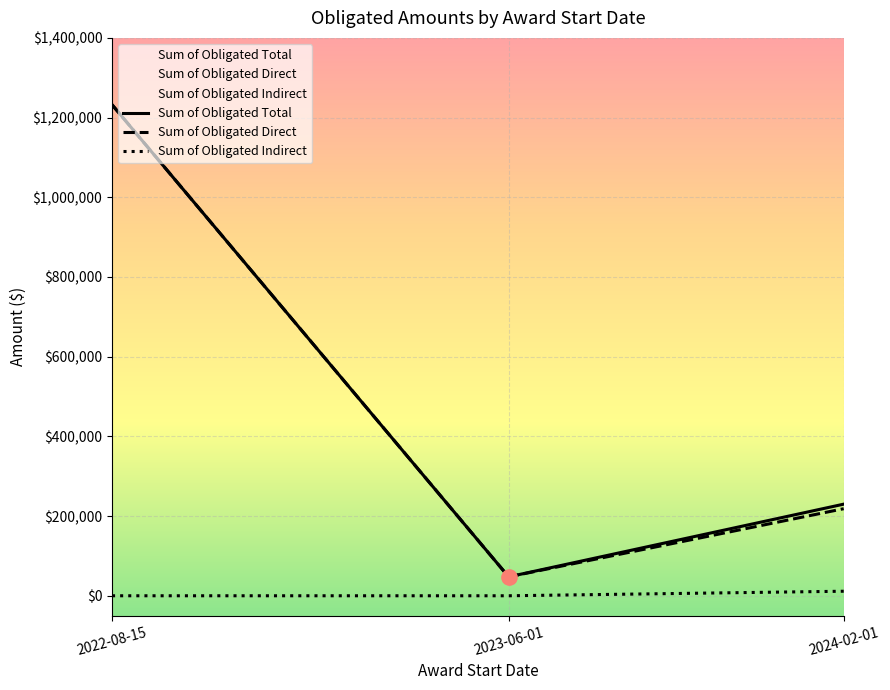

At which label does Sum of Obligated Total reach its minimum?

2023-06-01